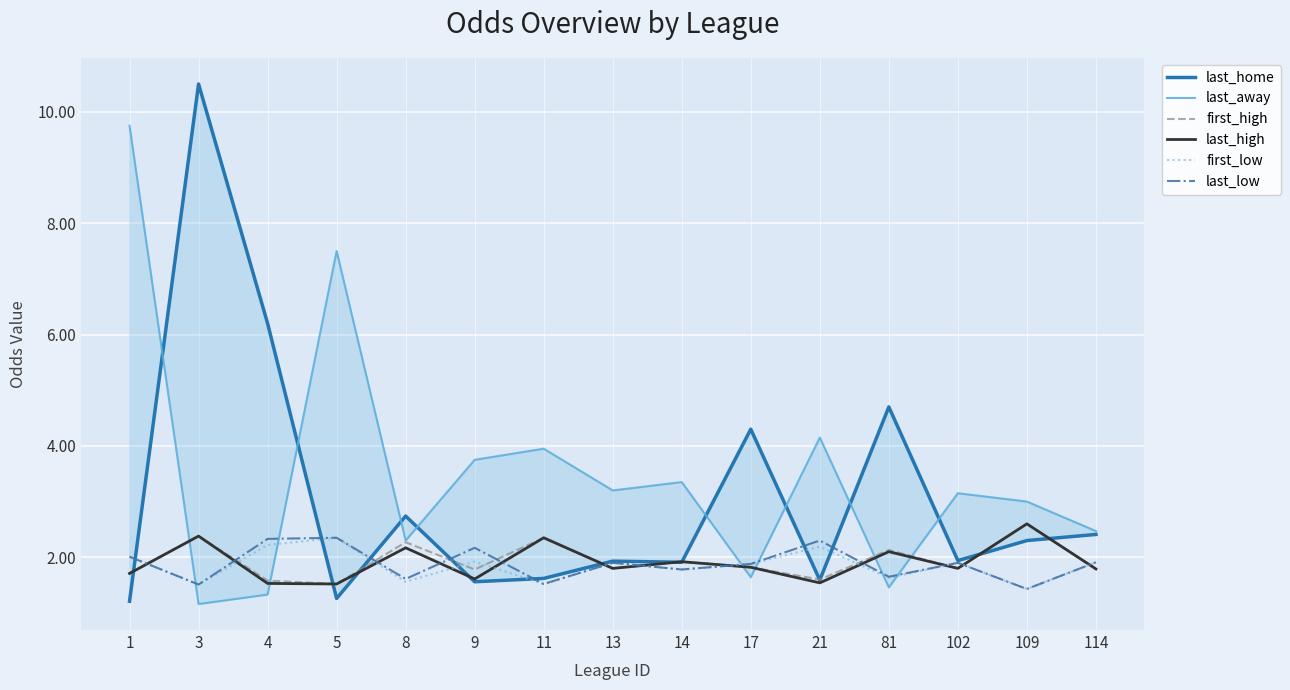

List the labels in order of last_low value, smallest first.

109, 3, 11, 8, 81, 14, 17, 13, 102, 114, 1, 9, 21, 4, 5